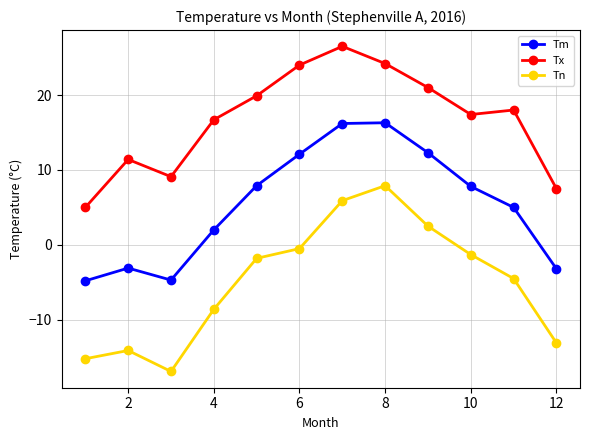

How many interior local peaks does the Tm series have?

2